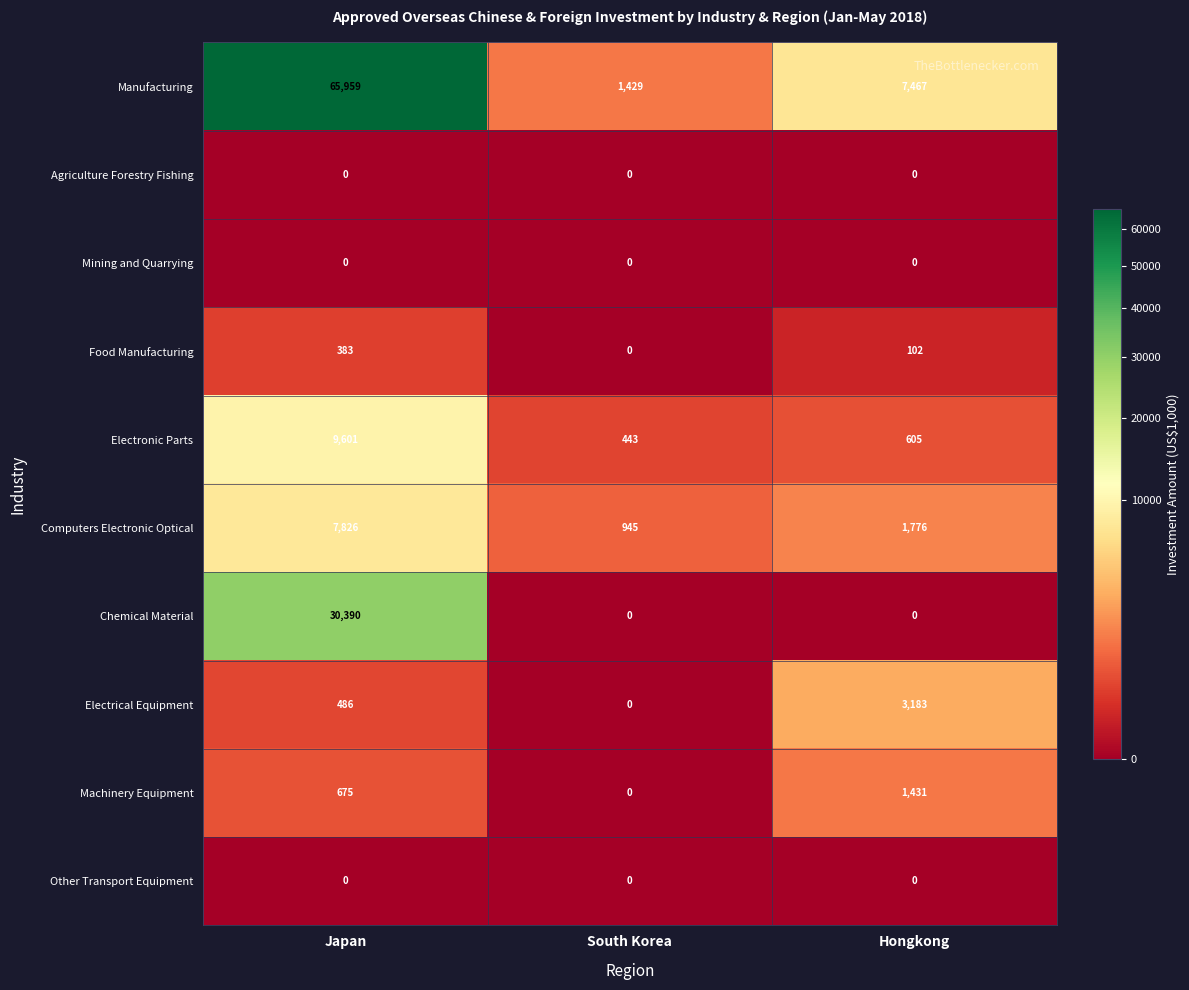

Is it true that Mining and Quarrying equals 0 at Hongkong?

True